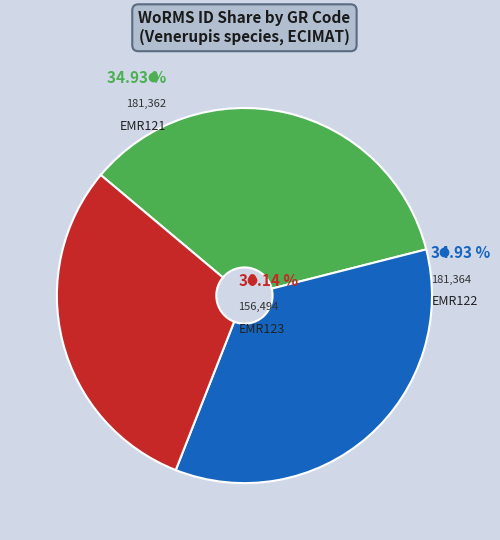

To the nearest percent, what is the difference between the largest and smallest slice percentages?

5%